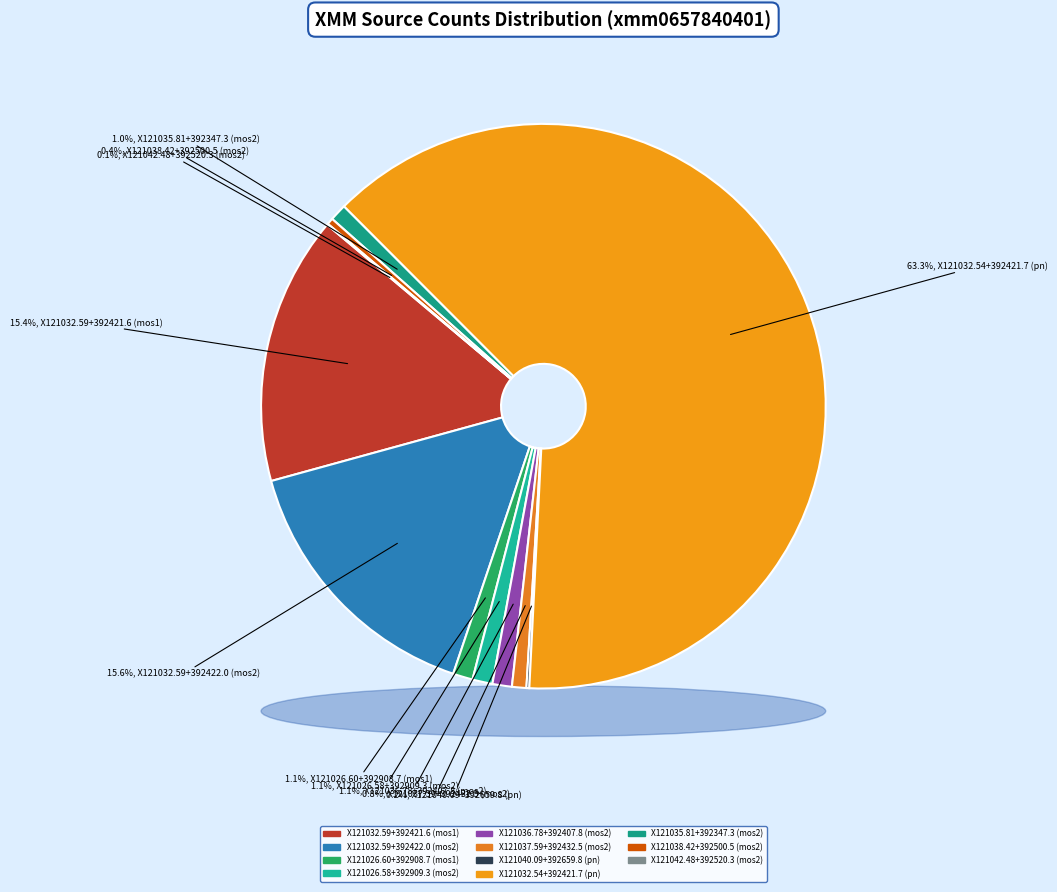

The X121042.48+392520.3 (mos2) slice represents 0% of the pie. True or false?

True